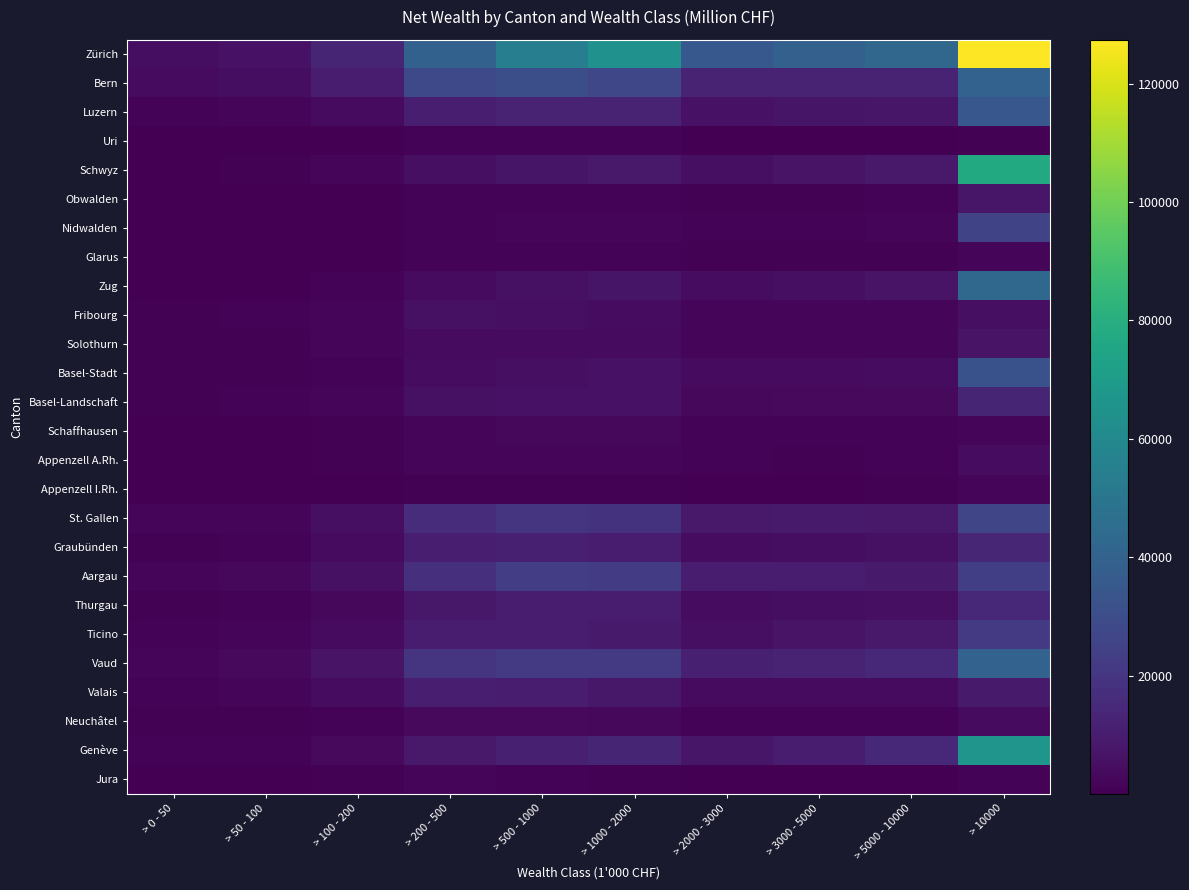

Rank the series at > 500 - 1000 from lowest to highest value.

Appenzell I.Rh., Jura, Obwalden, Glarus, Uri, Nidwalden, Appenzell A.Rh., Schaffhausen, Neuchâtel, Solothurn, Basel-Stadt, Fribourg, Zug, Basel-Landschaft, Schwyz, Ticino, Thurgau, Valais, Graubünden, Genève, Luzern, St. Gallen, Vaud, Aargau, Bern, Zürich